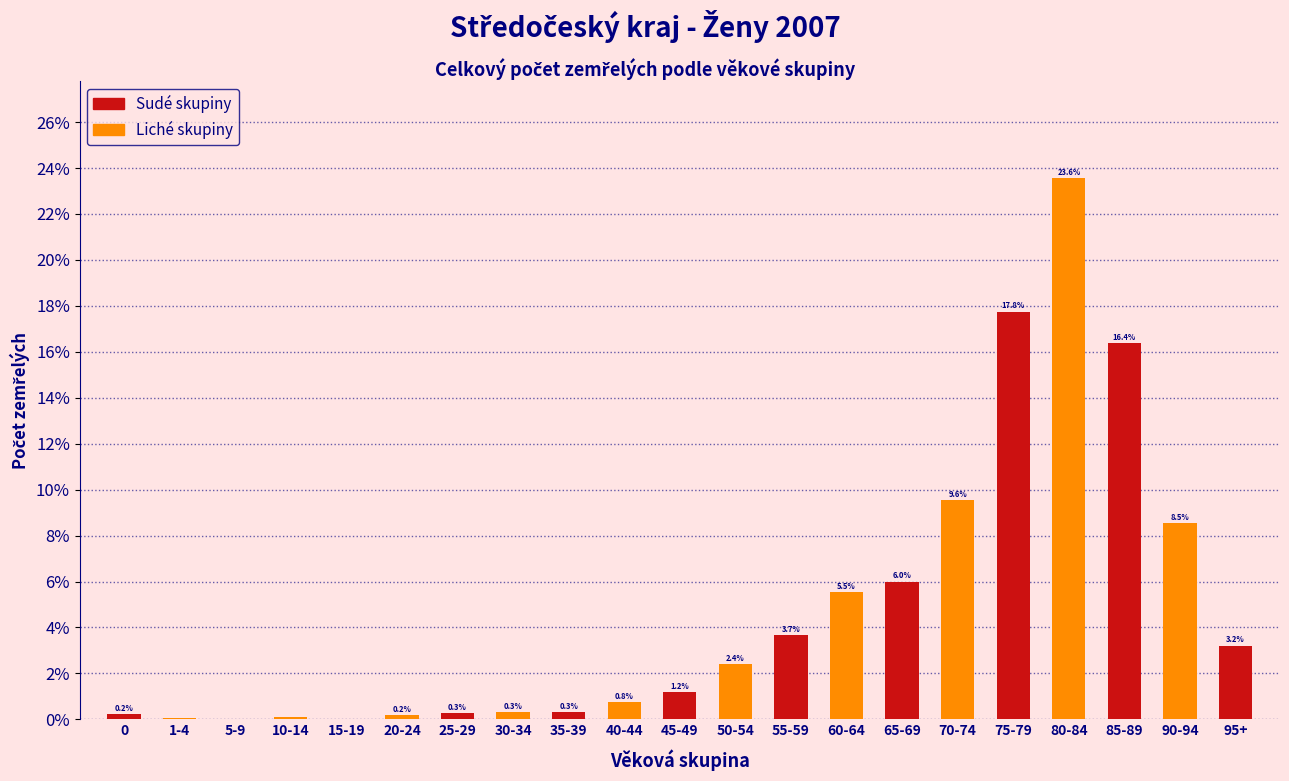

The chart shows a value of 3.7 at 55-59. True or false?

True